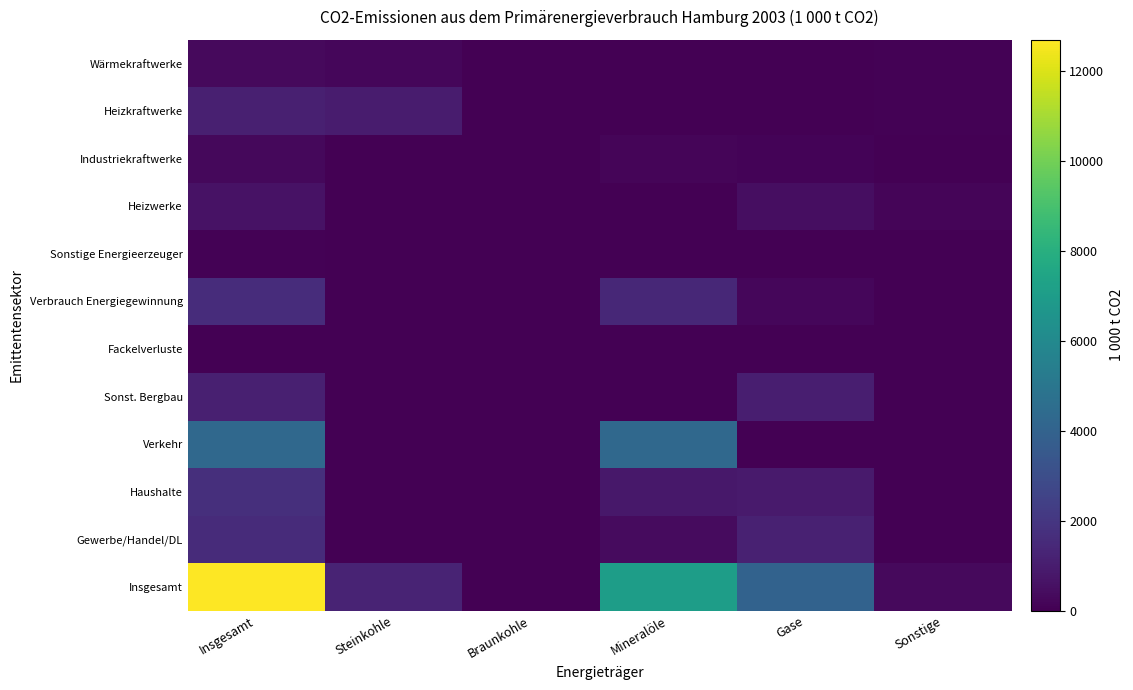

Reading left to right, extract all data points from this chart.

Wärmekraftwerke: Insgesamt=343.8	Steinkohle=247.1	Braunkohle=0.0	Mineralöle=7.3	Gase=5.7	Sonstige=83.7
Heizkraftwerke: Insgesamt=1093.5	Steinkohle=988.7	Braunkohle=0.0	Mineralöle=1.8	Gase=48.0	Sonstige=55.0
Industriekraftwerke: Insgesamt=258.6	Steinkohle=0.0	Braunkohle=0.0	Mineralöle=155.0	Gase=103.6	Sonstige=0.0
Heizwerke: Insgesamt=642.5	Steinkohle=0.5	Braunkohle=0.0	Mineralöle=2.3	Gase=446.0	Sonstige=193.6
Sonstige Energieerzeuger: Insgesamt=52.9	Steinkohle=0.0	Braunkohle=0.0	Mineralöle=13.8	Gase=39.1	Sonstige=0.0
Verbrauch Energiegewinnung: Insgesamt=1624.5	Steinkohle=0.0	Braunkohle=0.0	Mineralöle=1396.8	Gase=227.7	Sonstige=0.0
Fackelverluste: Insgesamt=0.1	Steinkohle=0.0	Braunkohle=0.0	Mineralöle=0.0	Gase=0.1	Sonstige=0.0
Sonst. Bergbau: Insgesamt=1105.9	Steinkohle=18.2	Braunkohle=15.1	Mineralöle=30.4	Gase=1042.2	Sonstige=0.0
Verkehr: Insgesamt=4290.4	Steinkohle=0.0	Braunkohle=0.0	Mineralöle=4290.4	Gase=0.0	Sonstige=0.0
Haushalte: Insgesamt=1705.2	Steinkohle=4.5	Braunkohle=3.4	Mineralöle=793.2	Gase=904.0	Sonstige=0.0
Gewerbe/Handel/DL: Insgesamt=1565.1	Steinkohle=1.4	Braunkohle=0.3	Mineralöle=383.3	Gase=1180.2	Sonstige=0.0
Insgesamt: Insgesamt=12682.5	Steinkohle=1260.5	Braunkohle=18.8	Mineralöle=7074.4	Gase=3996.6	Sonstige=332.3